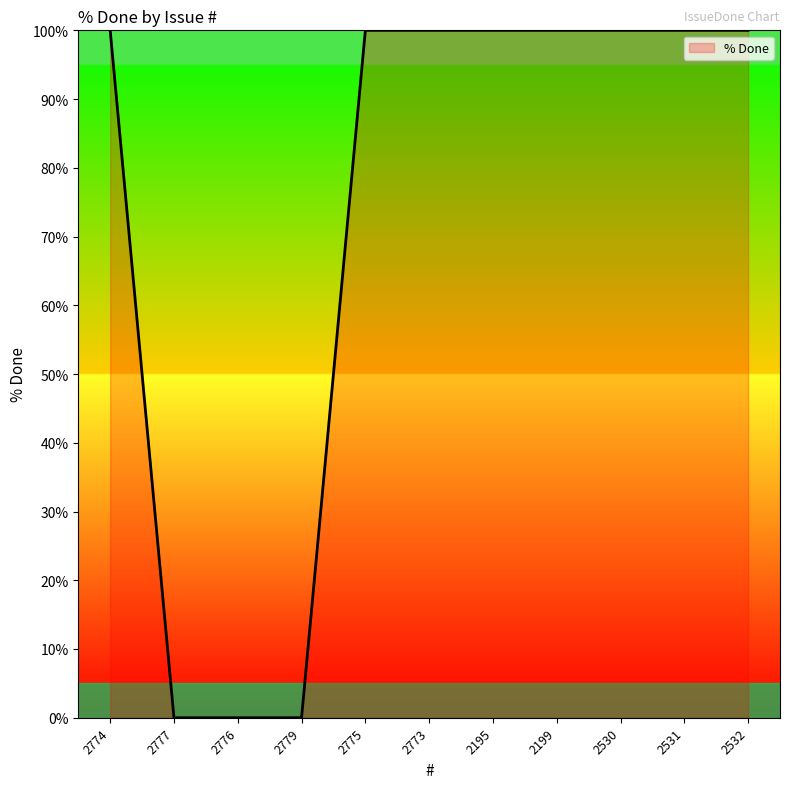

Is it true that the value at 2773 is 100?

True